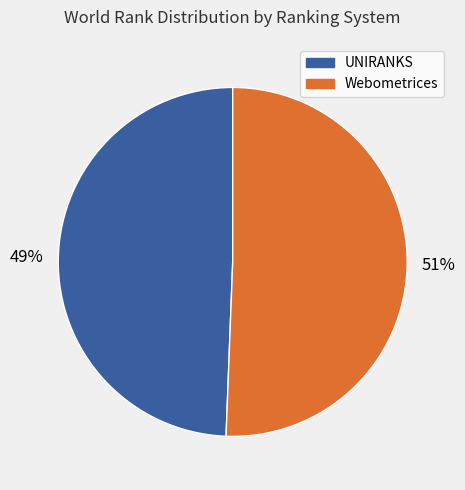

To the nearest percent, what is the average slice percentage?

50%